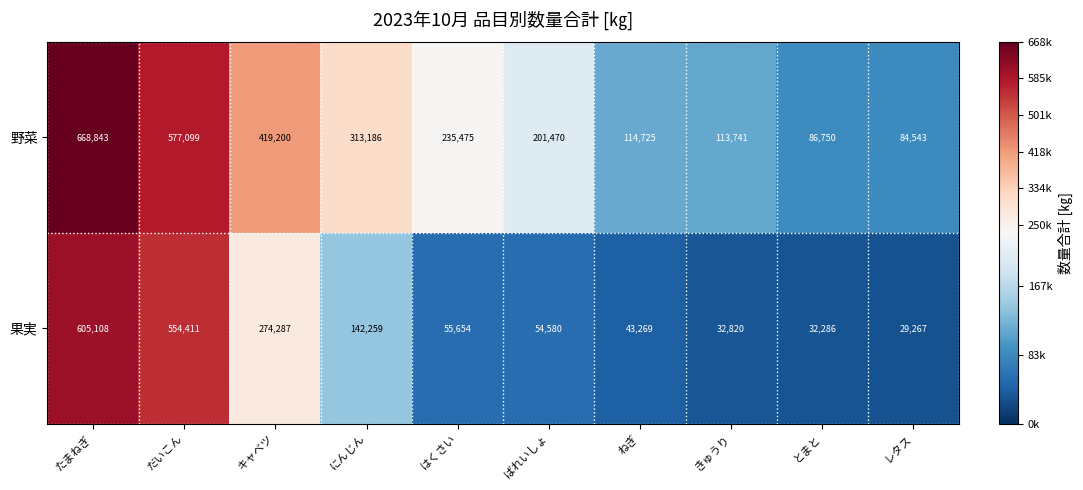

At how many categories does at least one series exceed 614009?

1